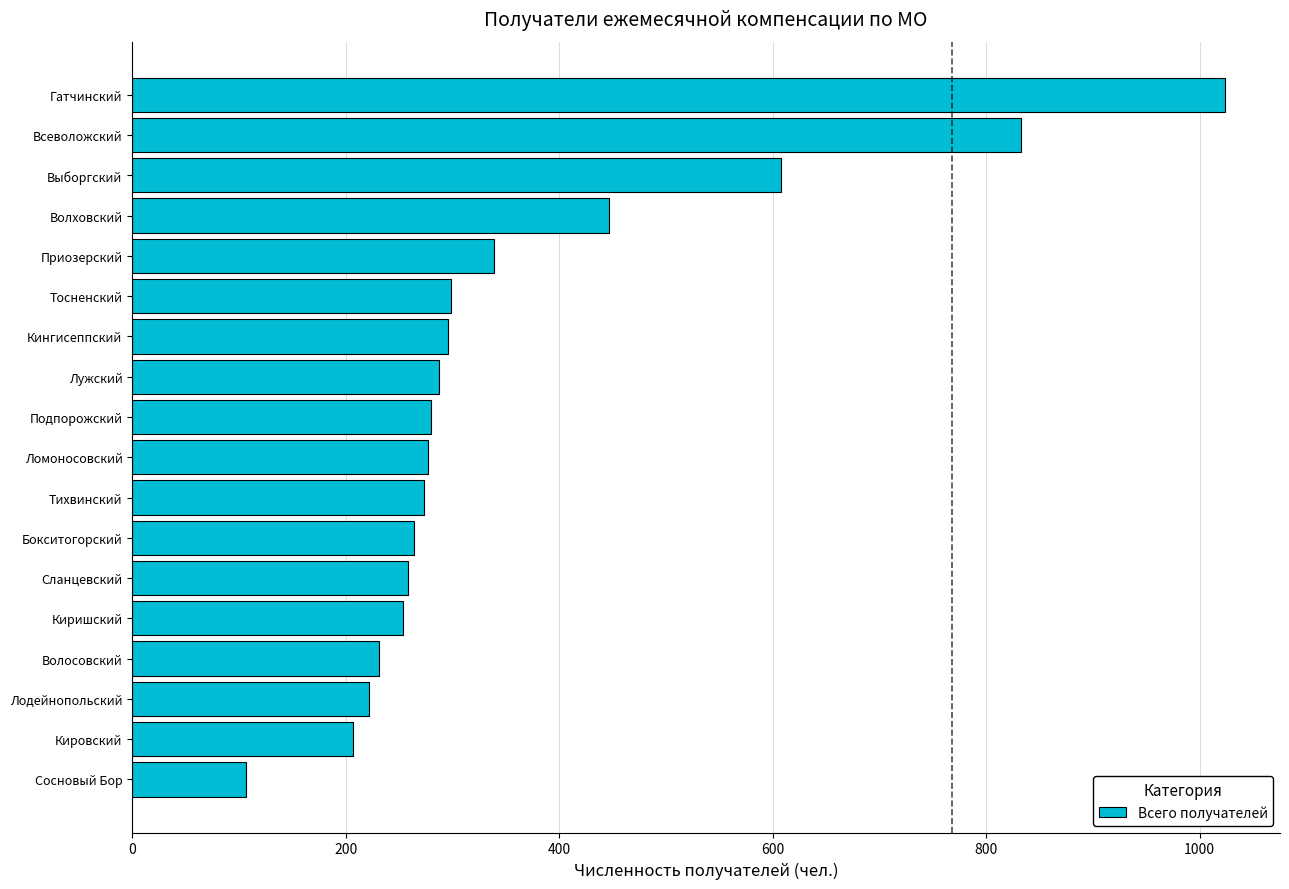

Approximately how many times larger is the value at Всеволожский compared to Тосненский?

2.8